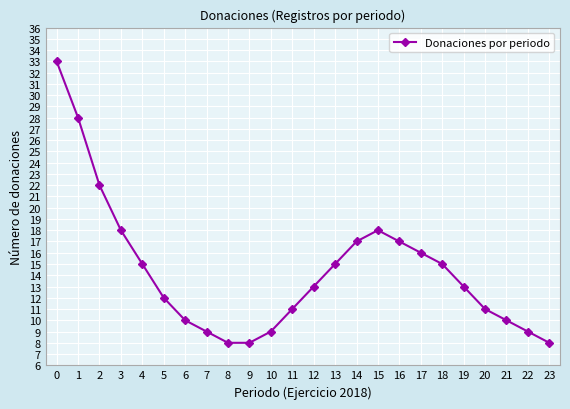

What is the ratio of the value at 3 to the value at 14?

1.1